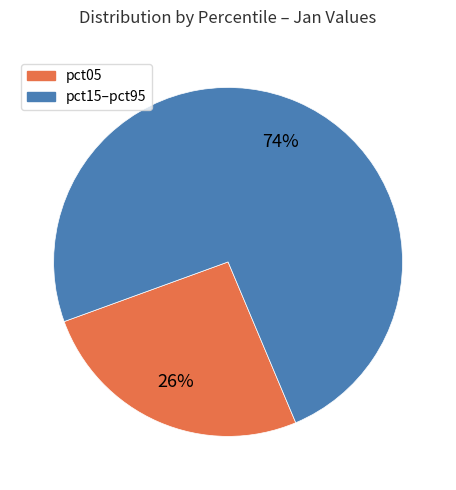

How many slices are in this pie chart?

2